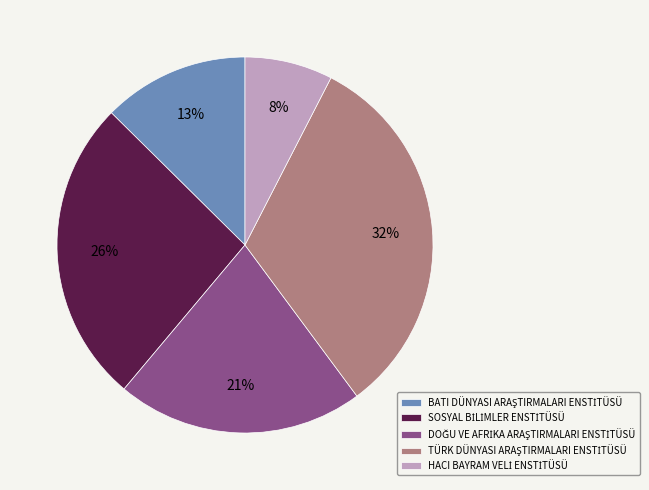

Is there a majority slice in this chart?

No